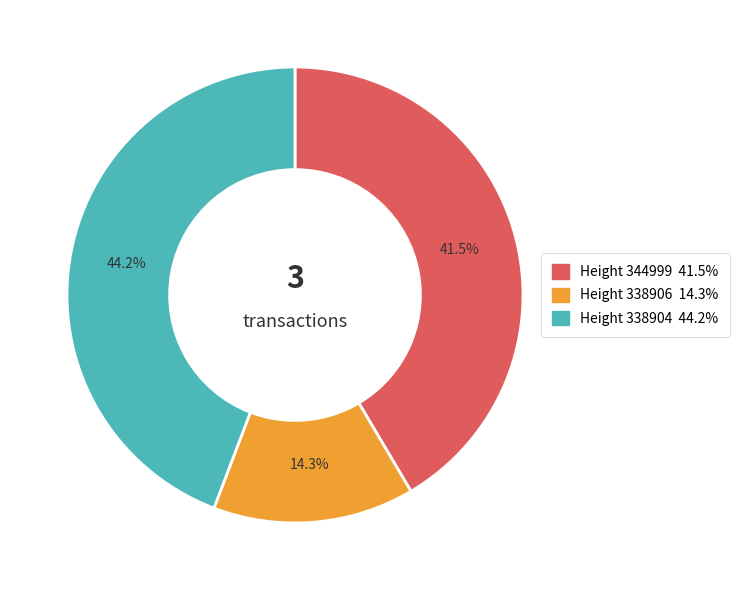

Is there a majority slice in this chart?

No